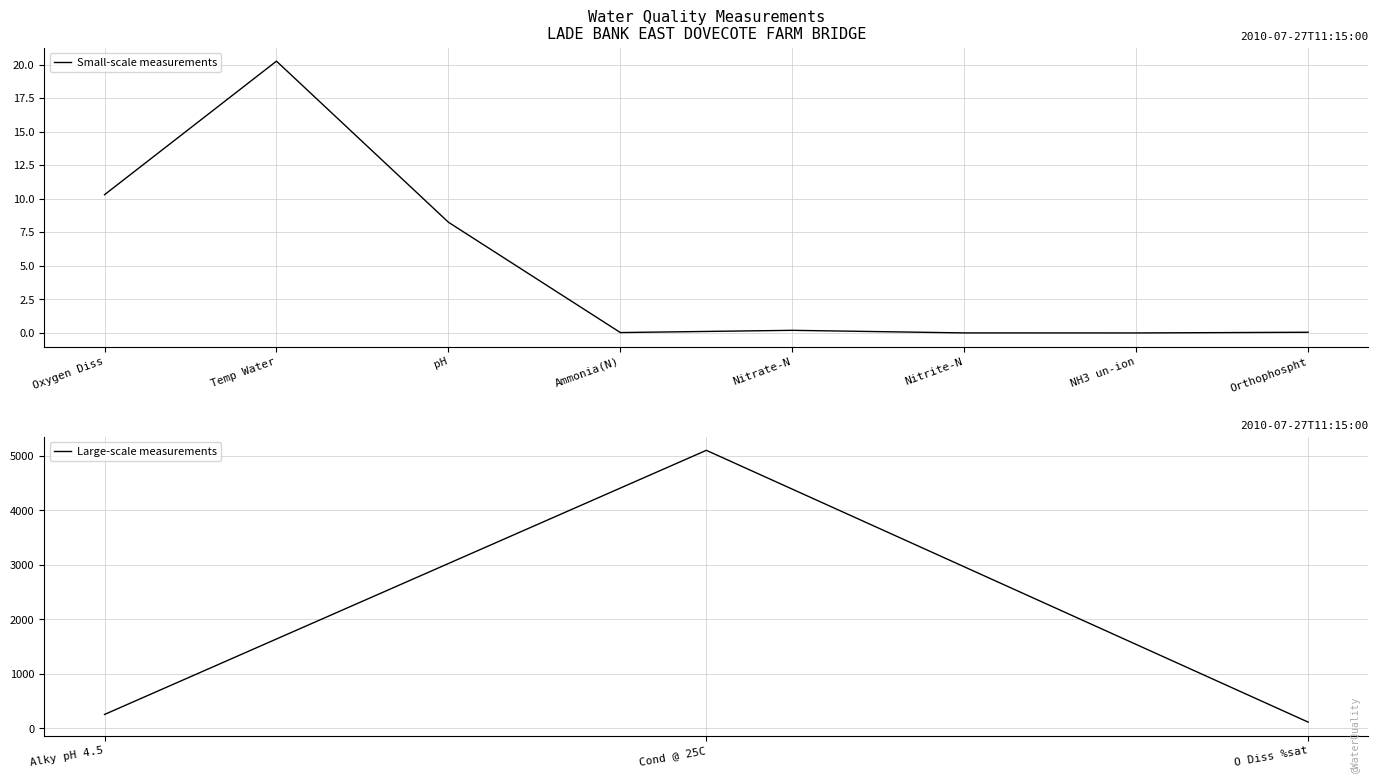

What is the change in value from O Diss %sat to Ammonia(N)?

-114.6